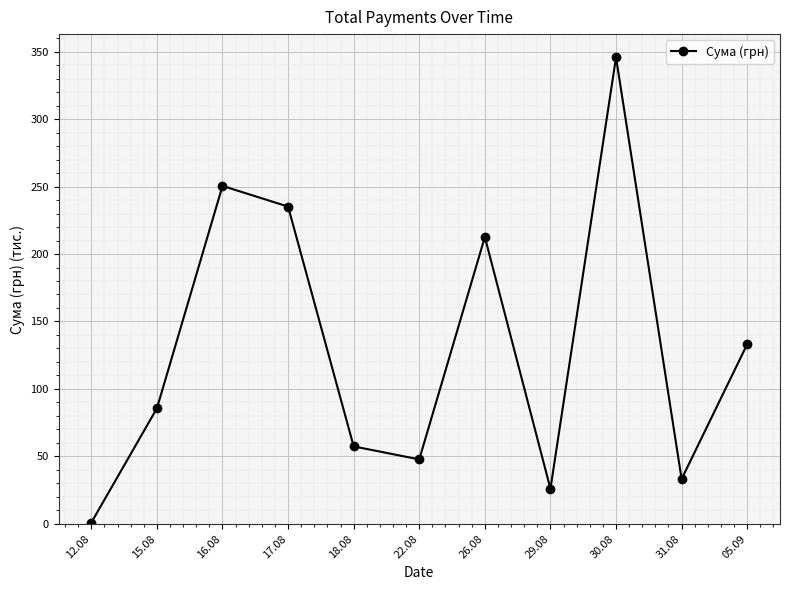

What is the sum of the values at 18.08 and 31.08?

90.7